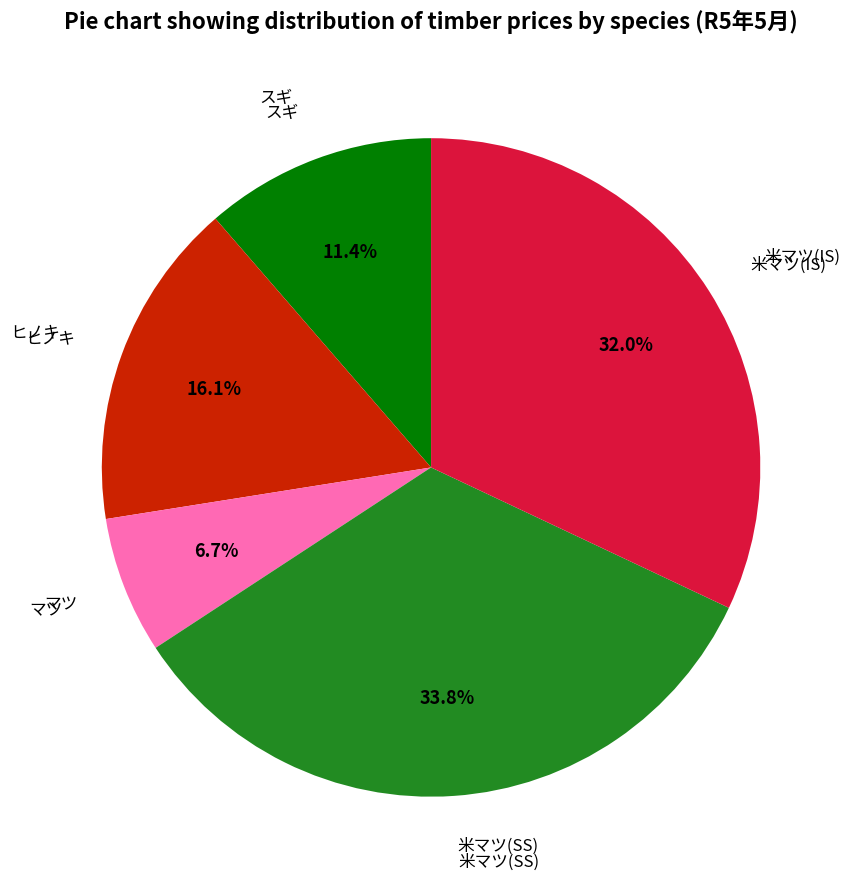

Combined, do ヒノキ and 米マツ(IS) account for over 50%?

No